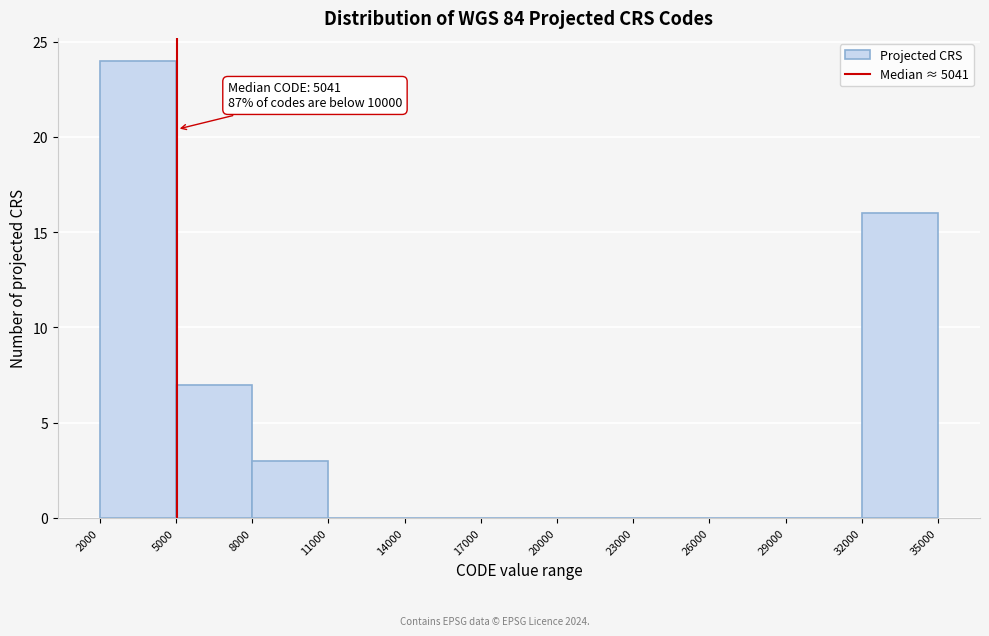

Which range on the x-axis has the tallest bar?

2000 to 5000